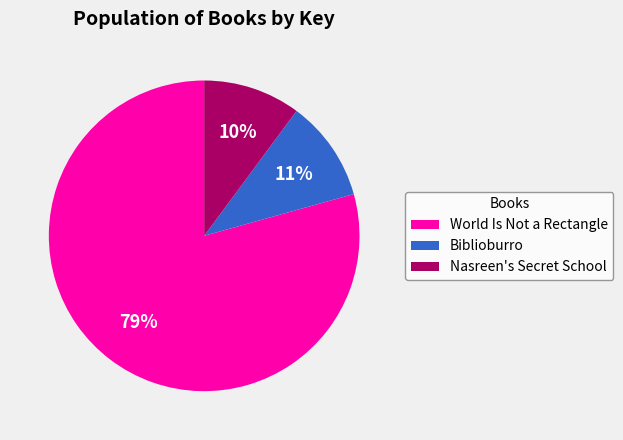

Does Nasreen's Secret School represent more than half of the total?

No